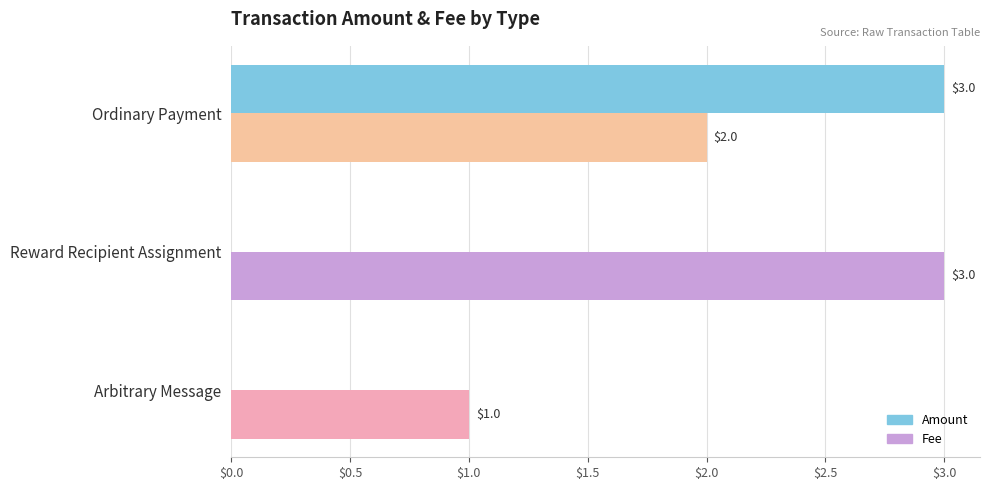

What are all the series names shown in the legend?

Amount, Fee